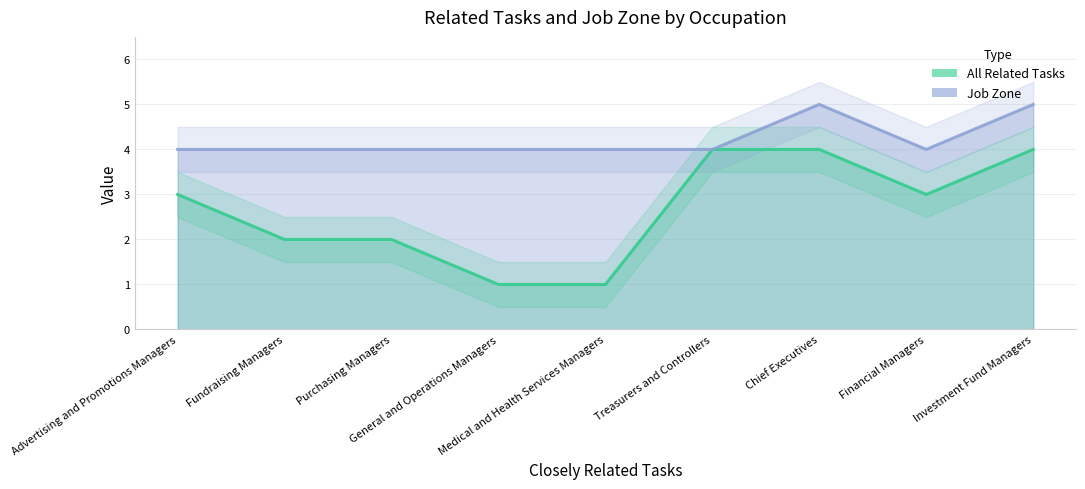

Reading left to right, what are all the values shown in this chart?

All Related Tasks: Investment Fund Managers=4	Treasurers and Controllers=4	Chief Executives=4	Financial Managers=3	Advertising and Promotions Managers=3	Fundraising Managers=2	Purchasing Managers=2	General and Operations Managers=1	Medical and Health Services Managers=1
Job Zone: Investment Fund Managers=5	Treasurers and Controllers=4	Chief Executives=5	Financial Managers=4	Advertising and Promotions Managers=4	Fundraising Managers=4	Purchasing Managers=4	General and Operations Managers=4	Medical and Health Services Managers=4